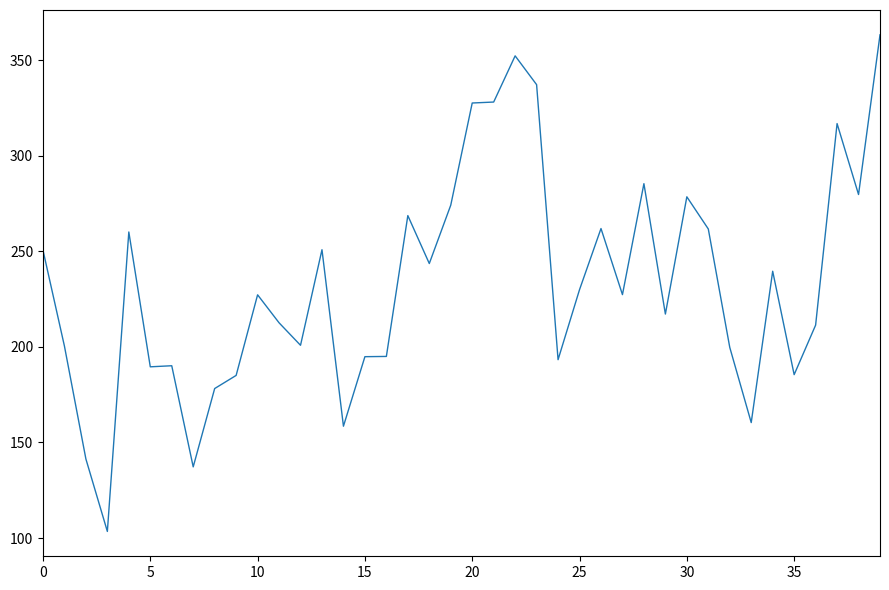

How many lines are shown in the chart?

1